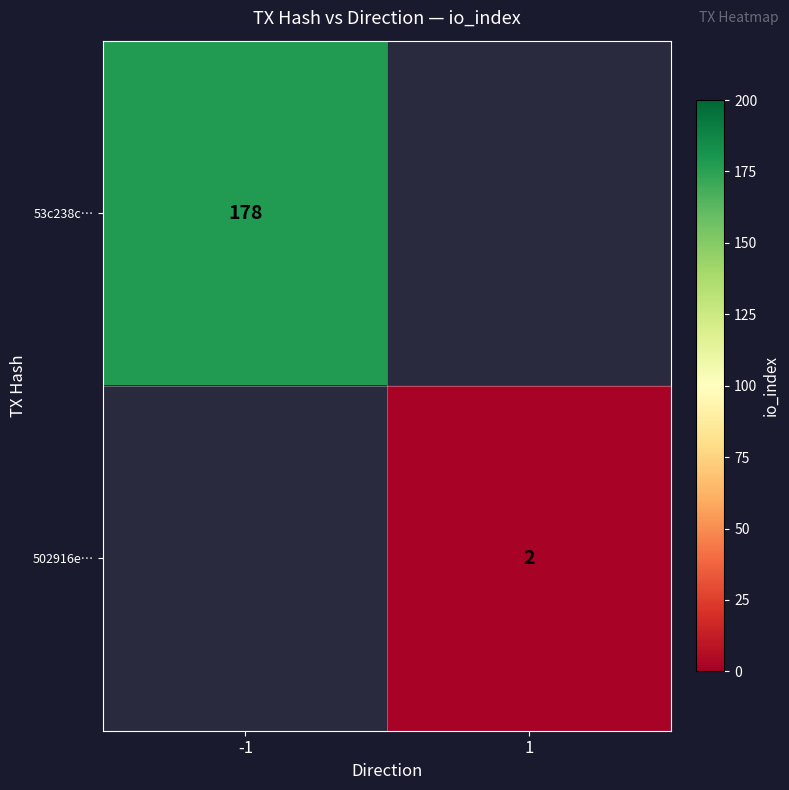

Is it true that 502916e… equals 1 at 1?

False